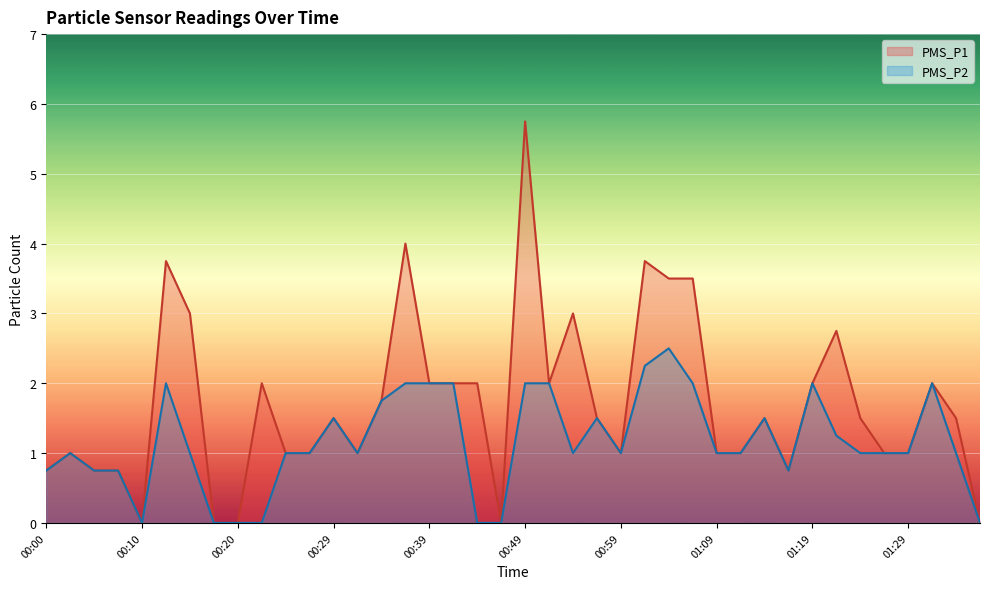

True or false: PMS_P1 and PMS_P2 cross at least once.

False